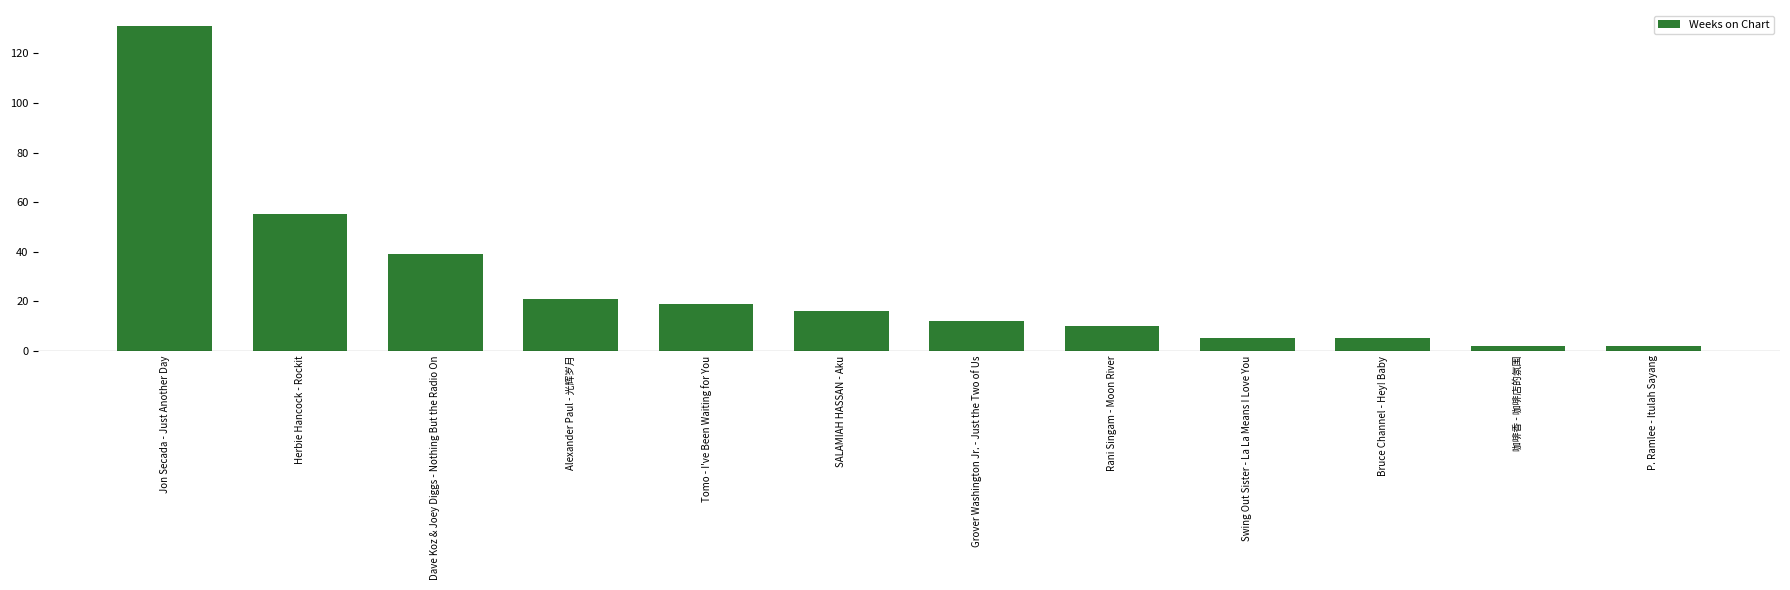

How many data points are less than 16?

6